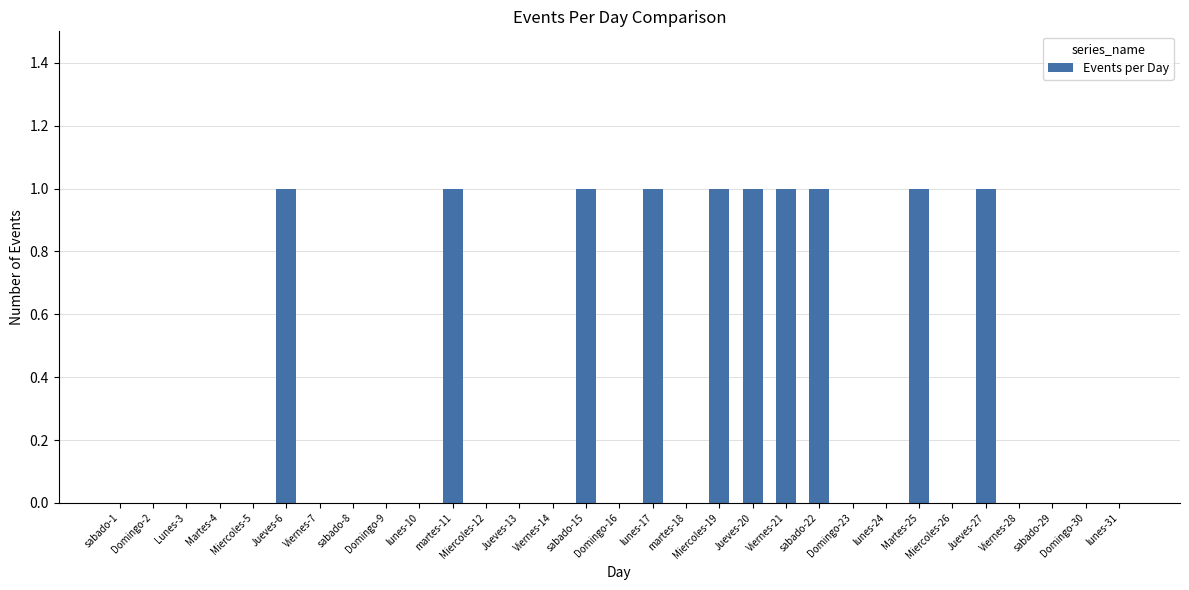

What is the sum of all values?

10